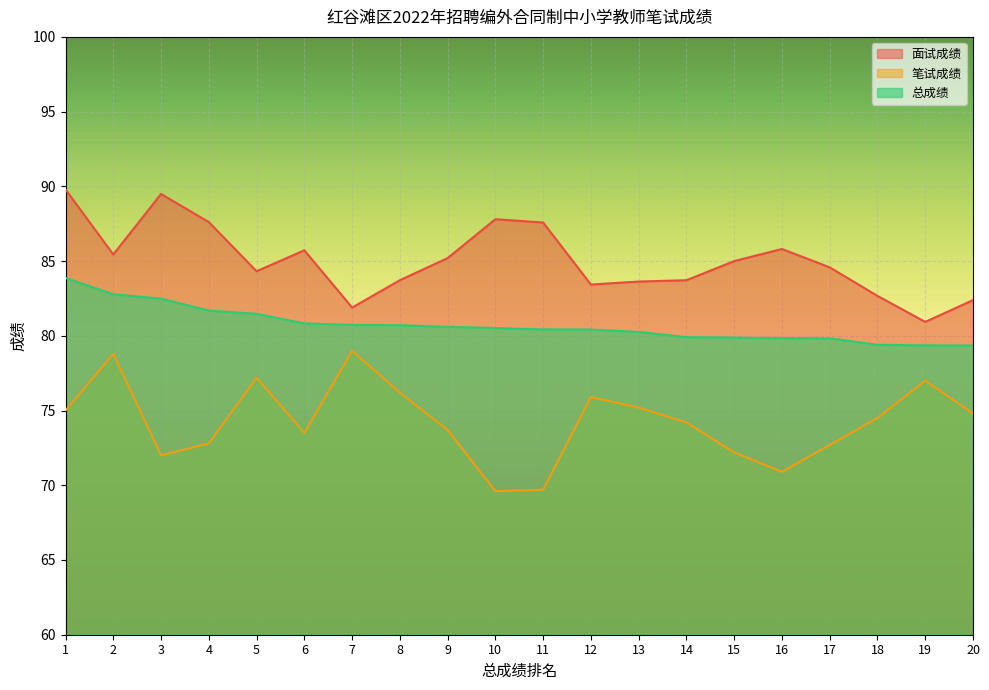

At which label does 面试成绩 first exceed 85?

1